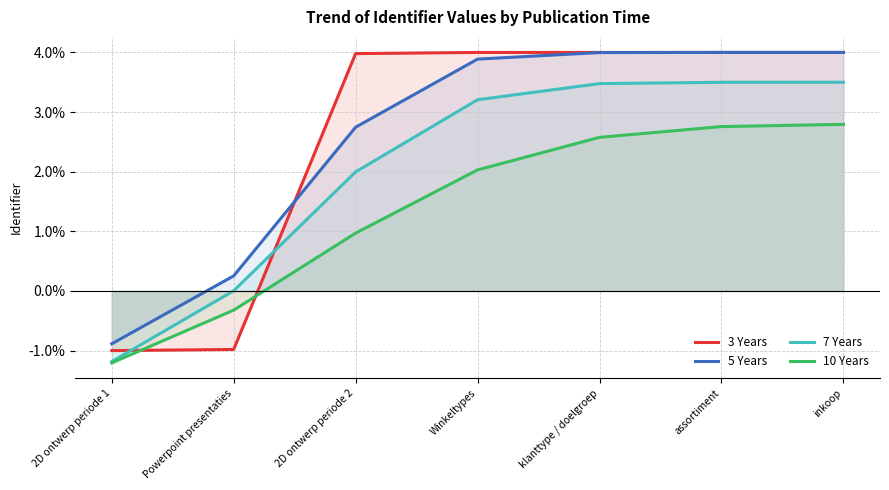

True or false: 7 Years has more than 2 points higher than both neighbors.

False